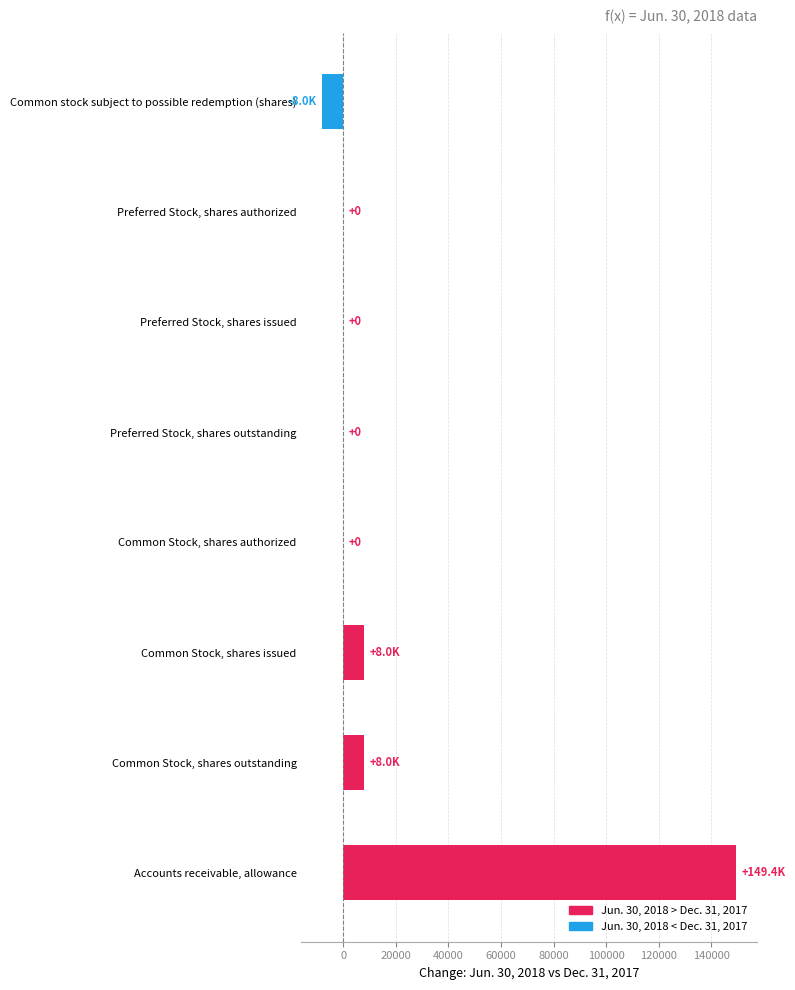

Which has a higher value, Common Stock, shares outstanding or Common stock subject to possible redemption (shares)?

Common Stock, shares outstanding